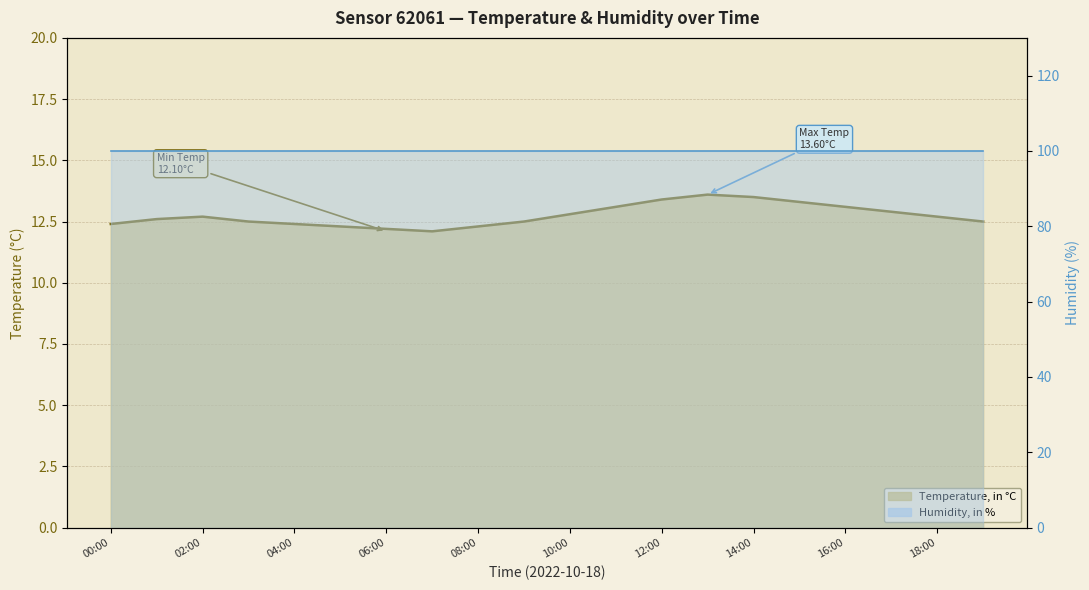

How many interior local valleys does the temperature line series have?

1